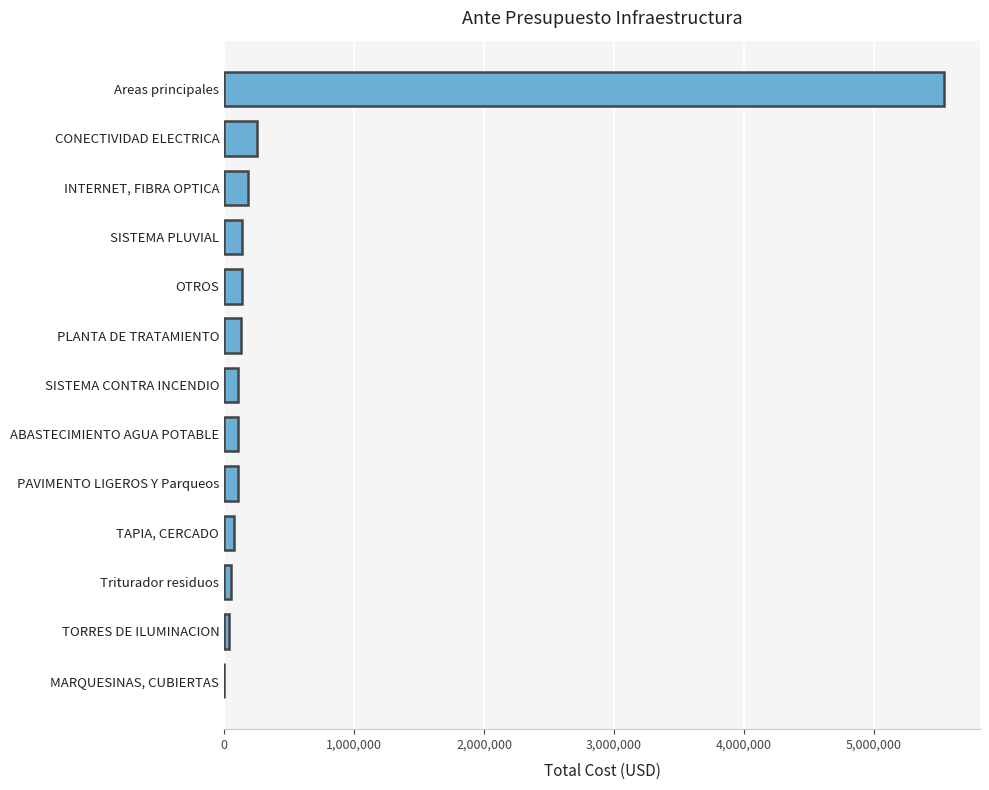

Between INTERNET, FIBRA OPTICA and Triturador residuos, which is larger?

INTERNET, FIBRA OPTICA